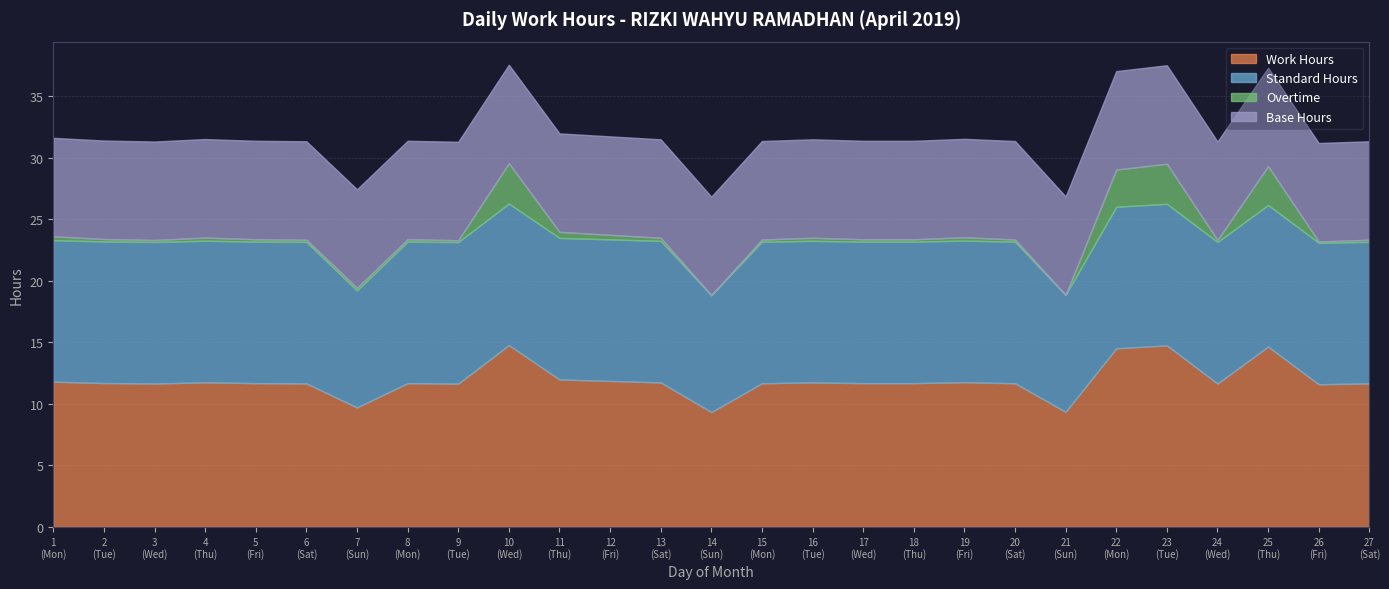

What are all the series names shown in the legend?

Work Hours, Standard Hours, Overtime, Base Hours